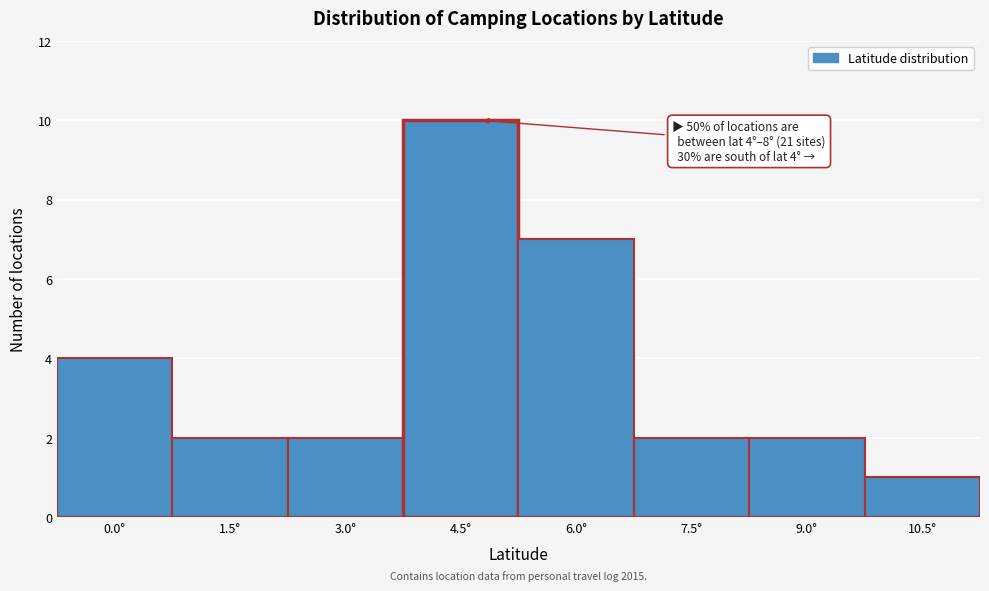

Reading left to right, what are all the values shown in this chart?

0.0°=4	1.5°=2	3.0°=2	4.5°=10	6.0°=7	7.5°=2	9.0°=2	10.5°=1